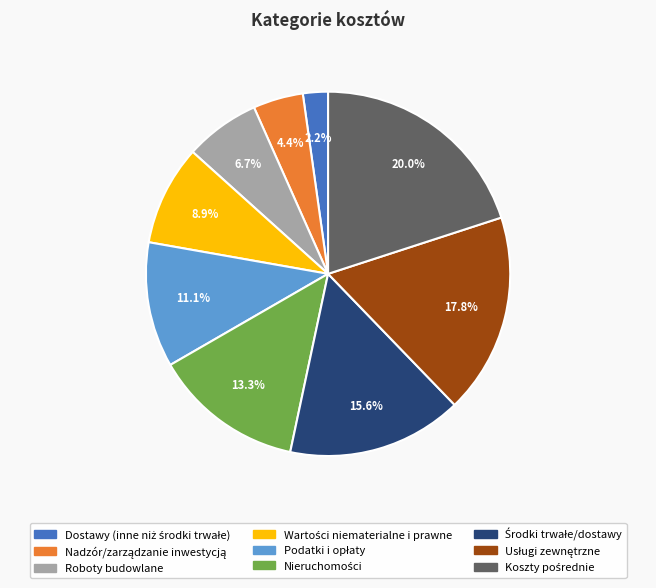

Is there a majority slice in this chart?

No